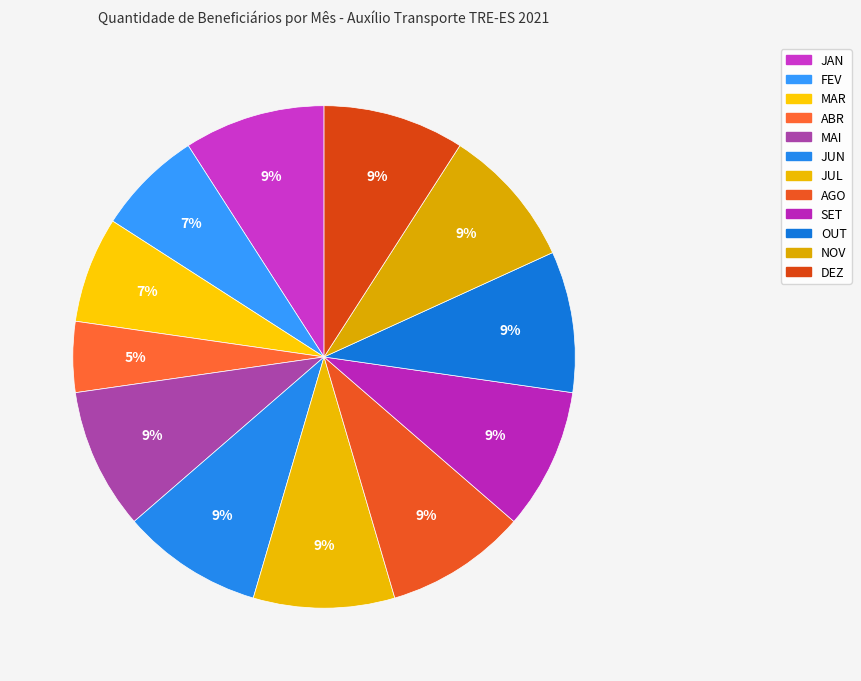

The JAN slice represents 16% of the pie. True or false?

False